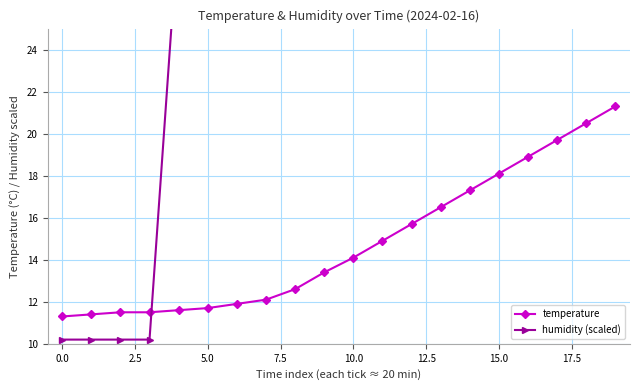

Which has a higher value, 10 or 0.0?

10